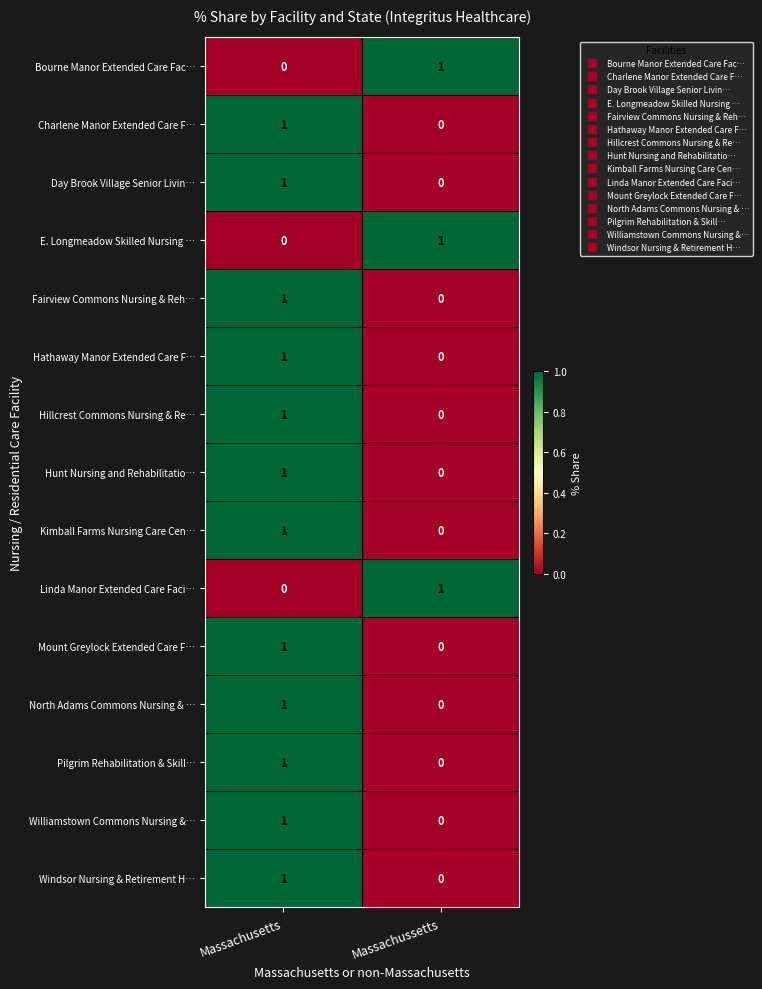

At which label does Hillcrest Commons Nursing & Re… reach its peak?

Massachusetts